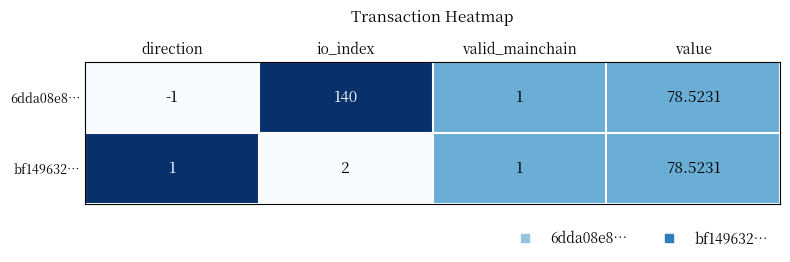

Which series has the largest total across all categories?

6dda08e8…